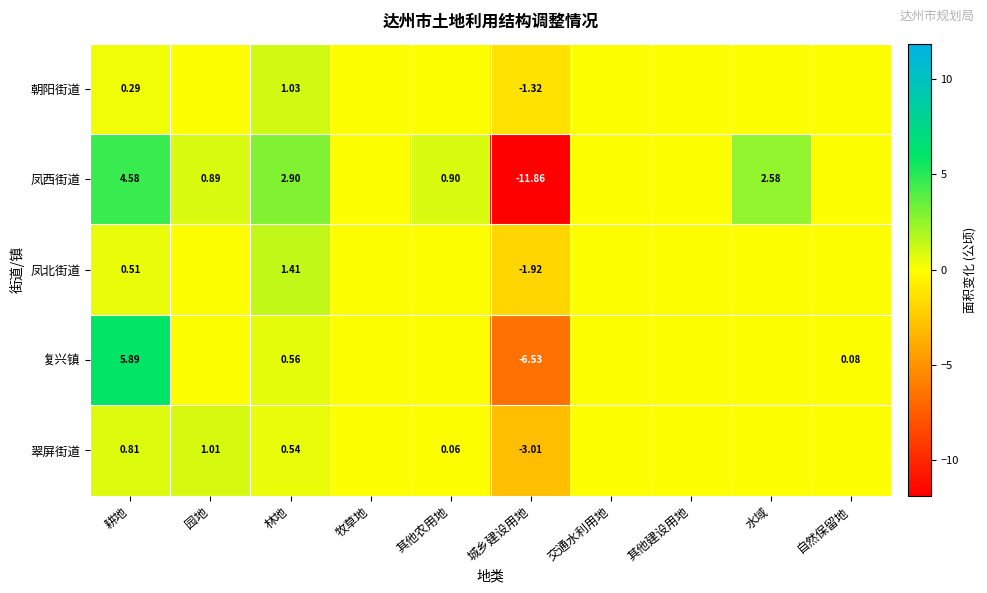

What is the spread (max minus min) of values at 自然保留地?

0.1